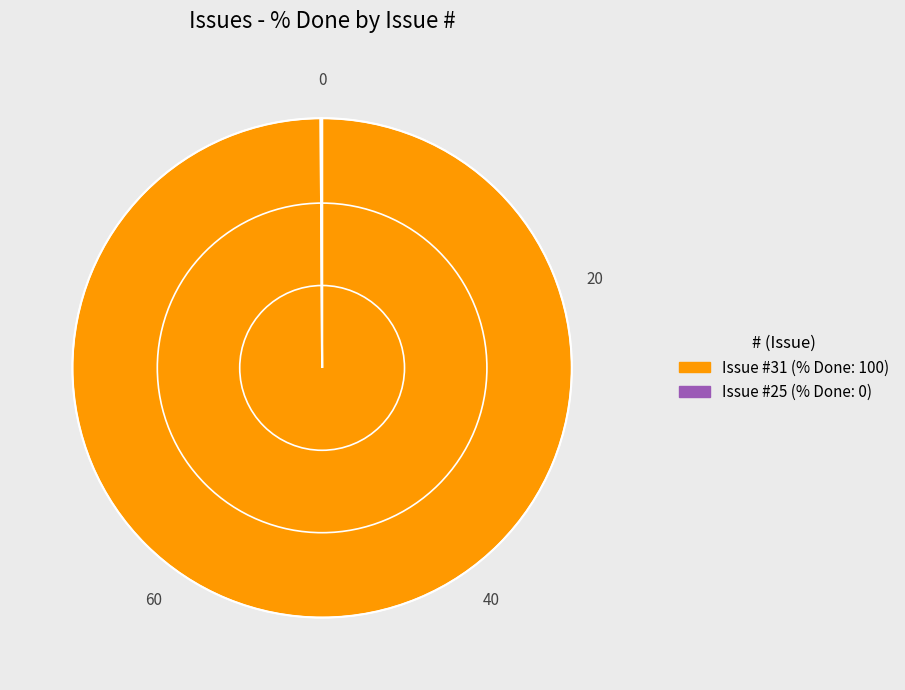

Is there a majority slice in this chart?

Yes